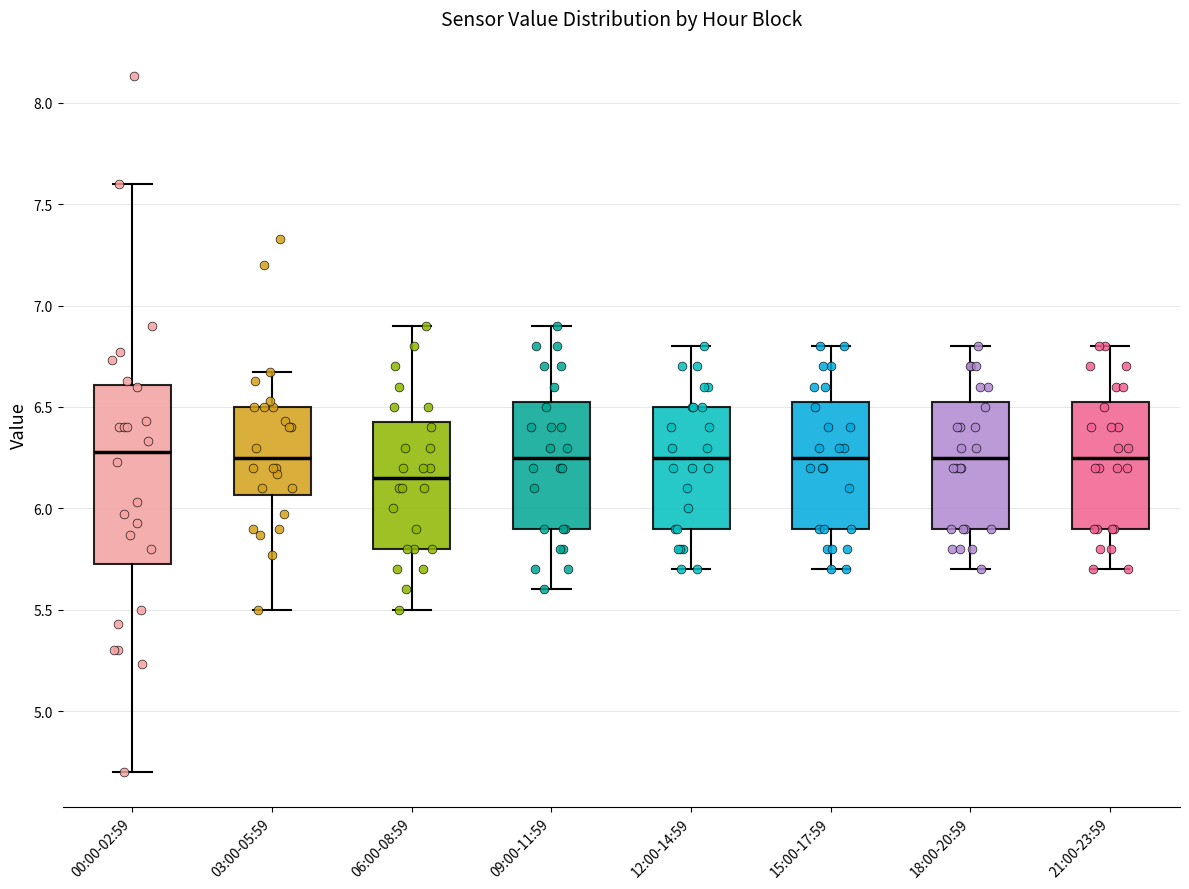

Where does the lower whisker of the box for 21:00-23:59 end on the y-axis? The values are not printed on the chart, so give them approximately, as read against the axis.

5.70